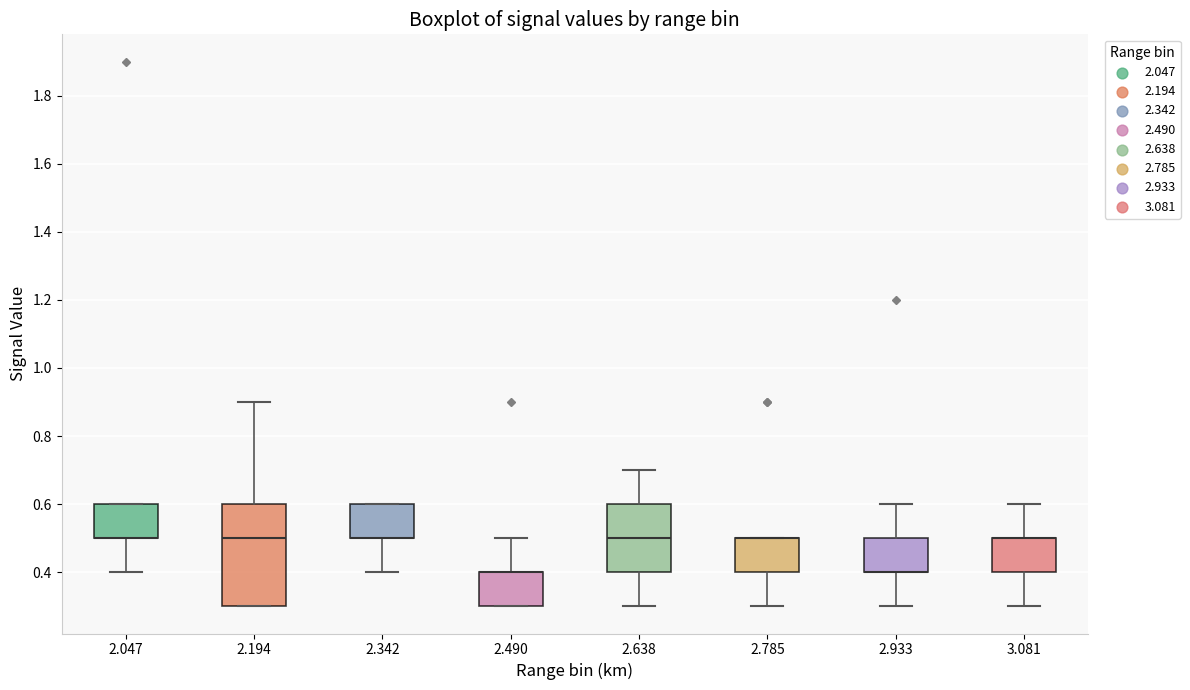

Comparing the boxes themselves (not the whiskers), which one is the tallest?

2.194